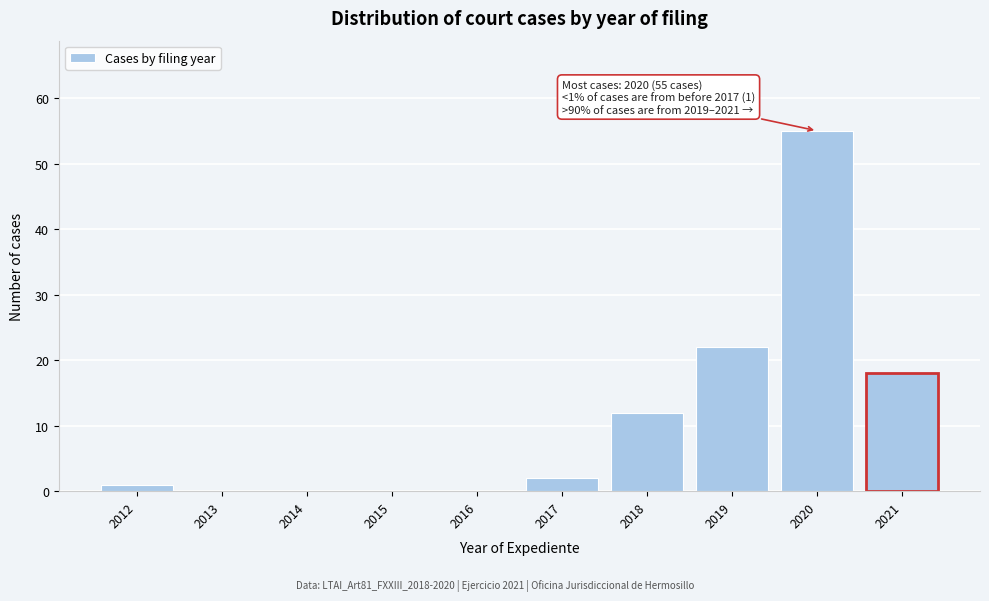

Reading left to right, transcribe all the data shown in this chart.

2012=1	2013=0	2014=0	2015=0	2016=0	2017=2	2018=12	2019=22	2020=55	2021=18